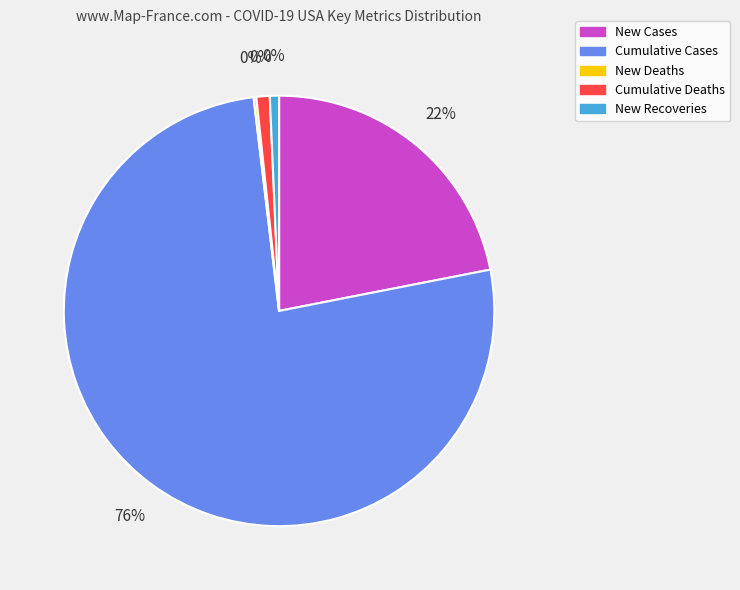

What is the change in value from New Cases to Cumulative Deaths?

-5339